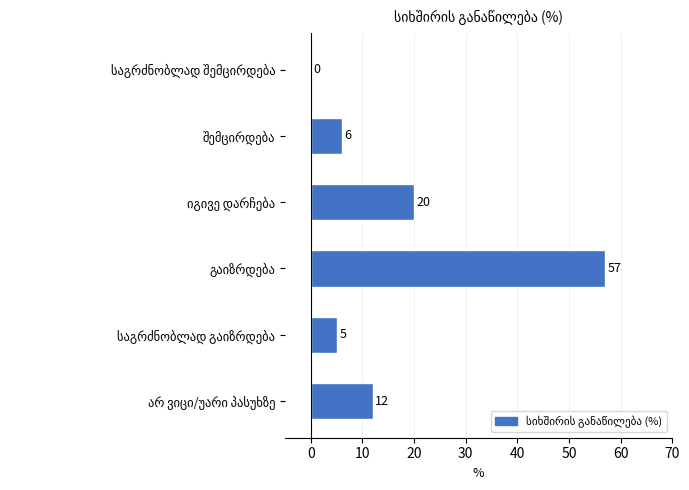

What is the sum of all values?

100